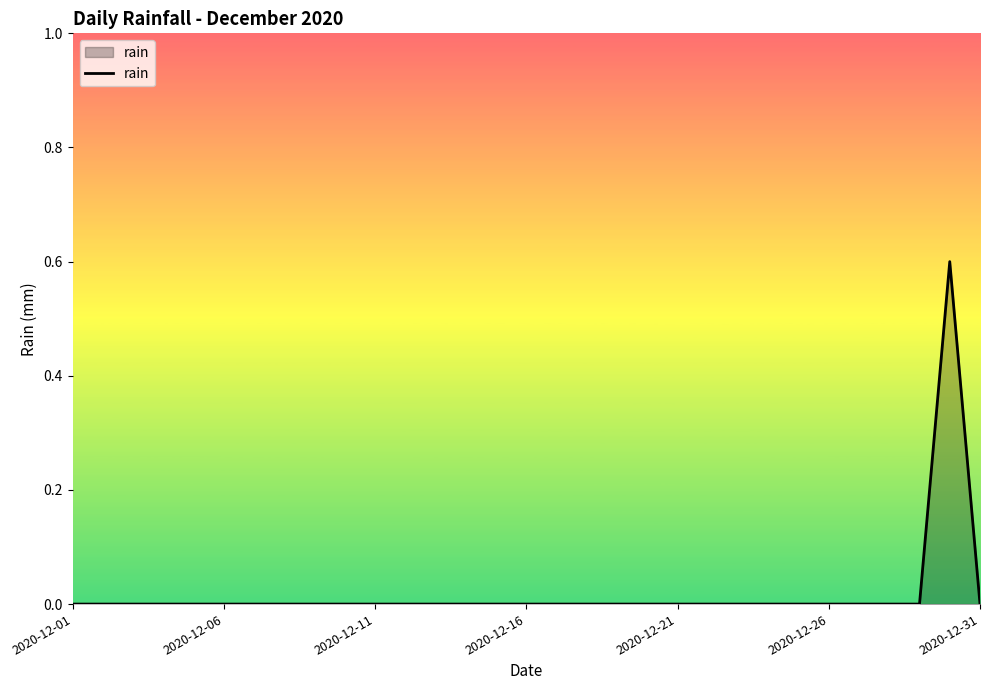

What is the difference between the maximum and minimum values?

0.6